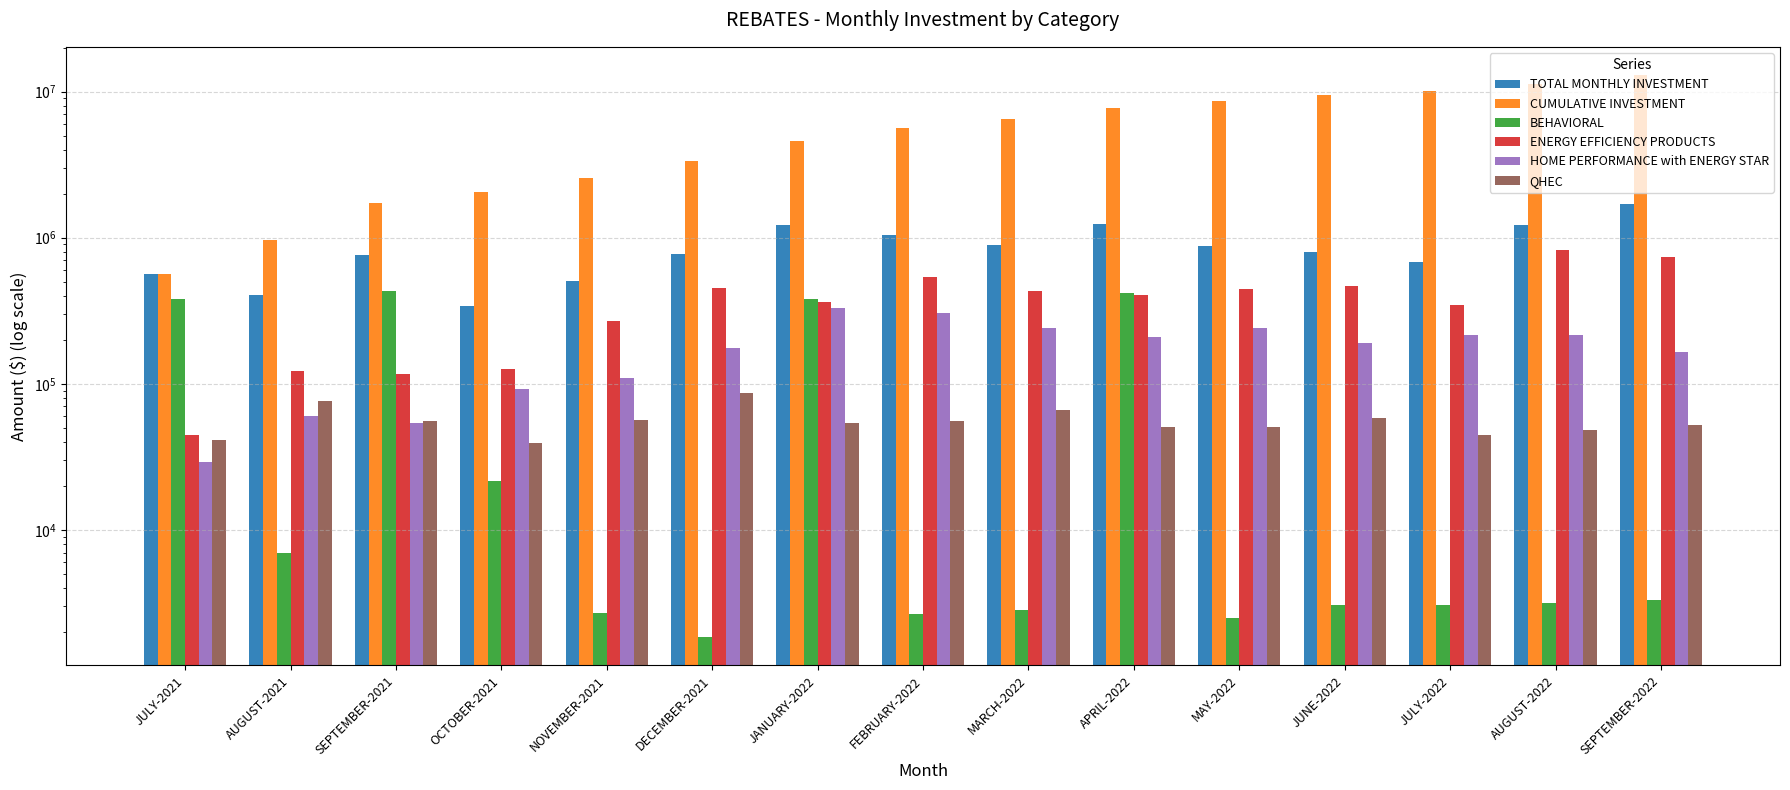

What position from the right is JUNE-2022?

4